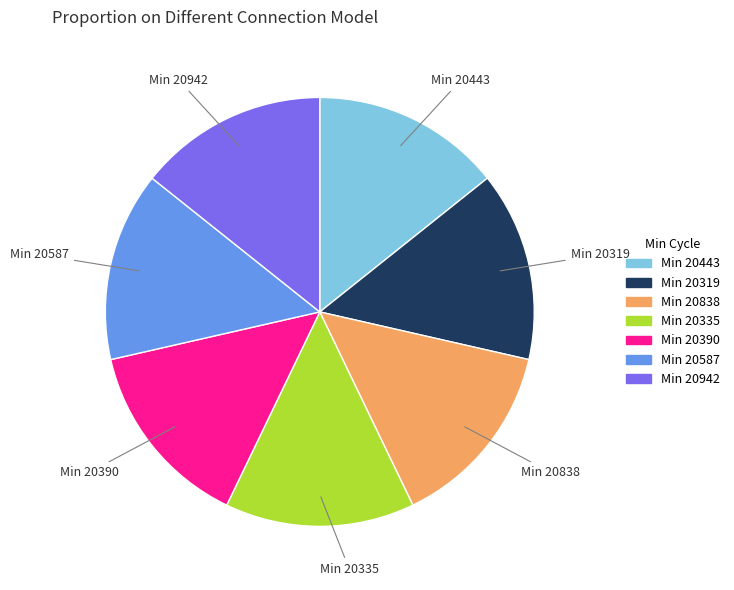

Is there a majority slice in this chart?

No